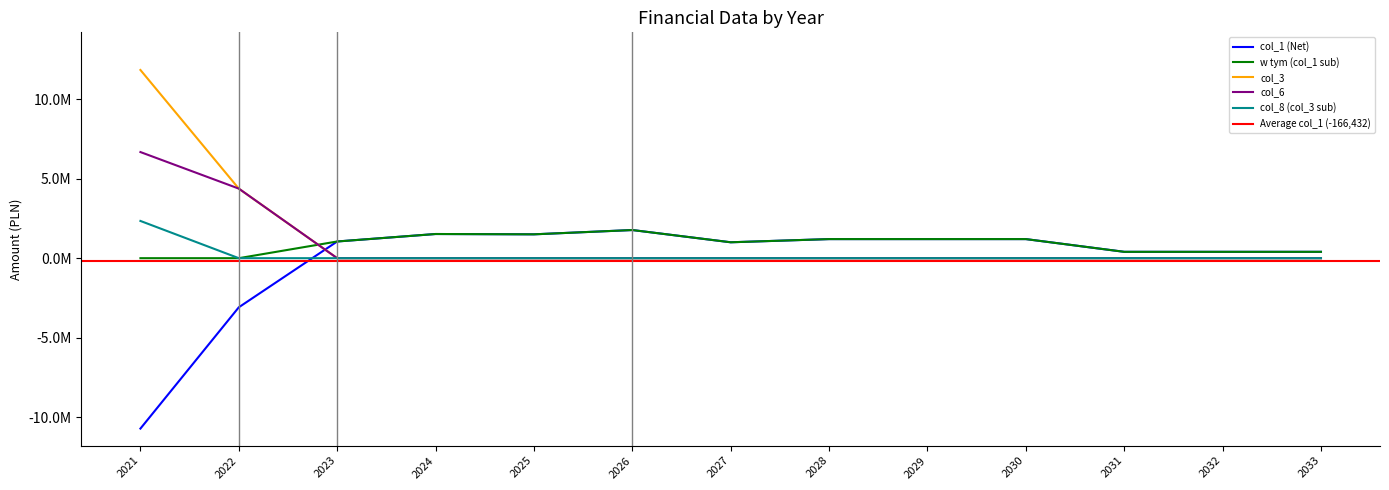

At how many categories does at least one series exceed 11233970?

1